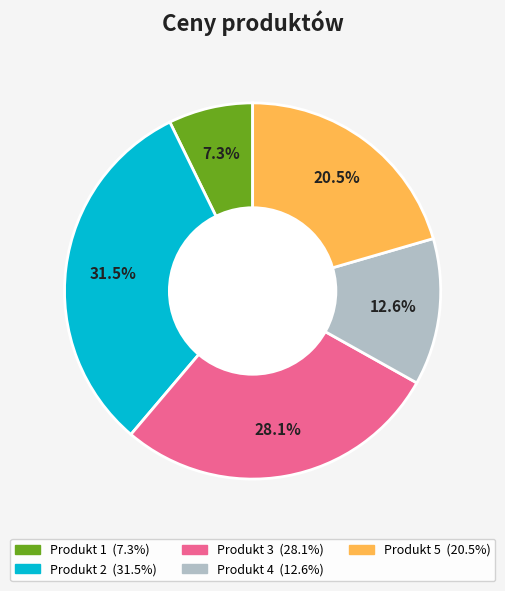

Combined, what portion of the pie is Produkt 3 and Produkt 4?

40.7%